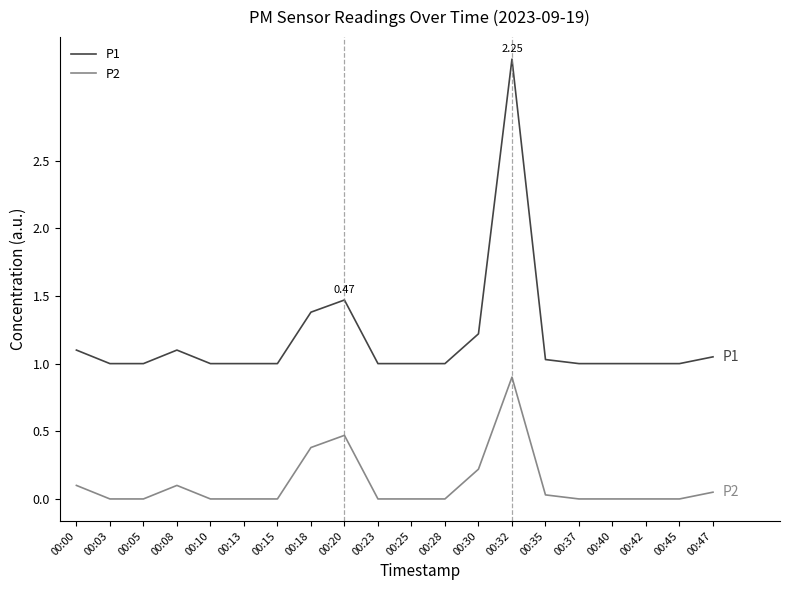

True or false: P1 and P2 cross at least once.

False